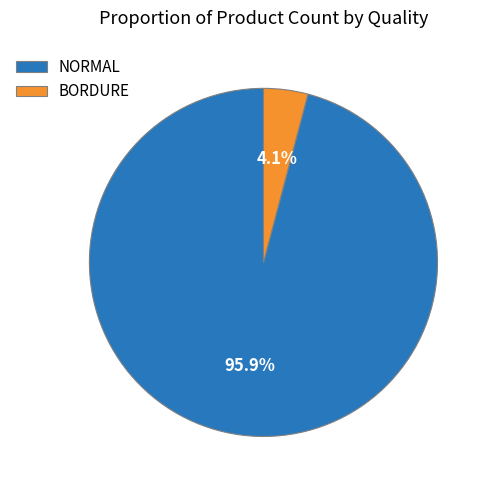

Rank the categories by value from highest to lowest.

NORMAL, BORDURE